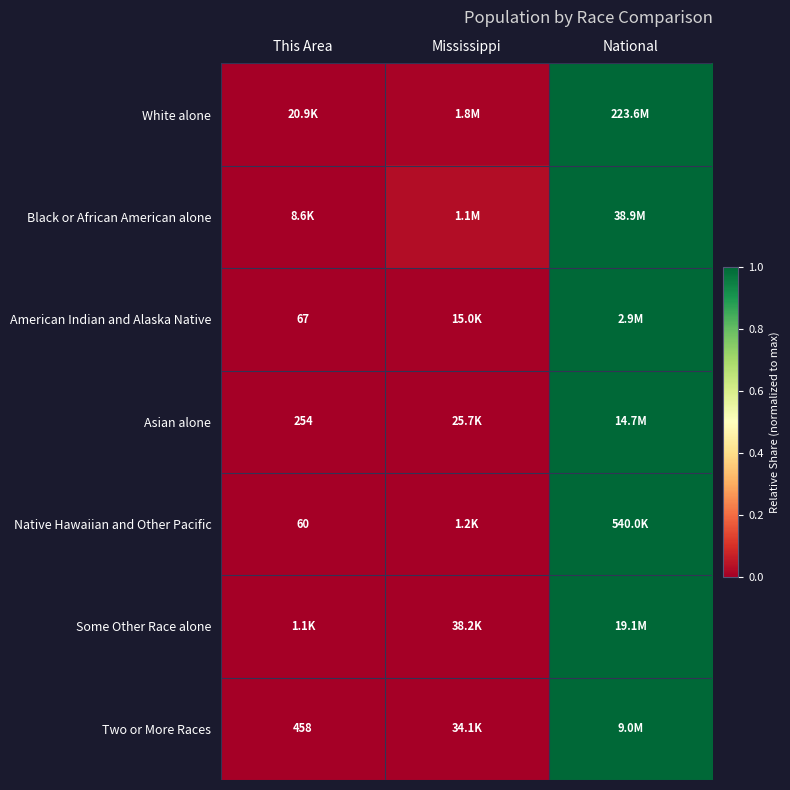

How many series are shown in this chart?

7